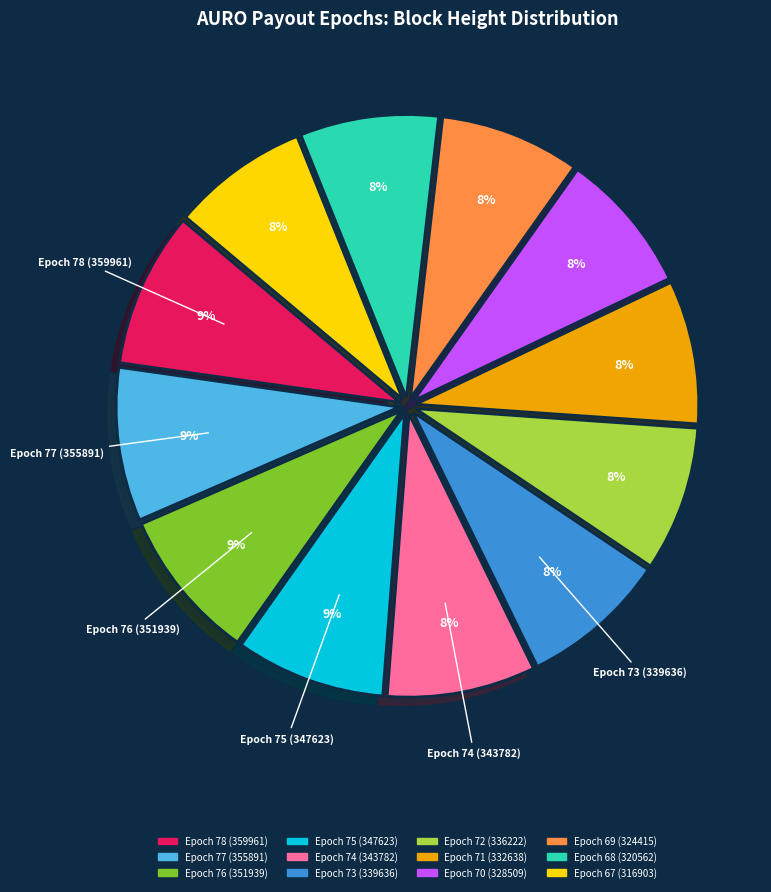

Is there any slice that represents more than half of the pie?

No